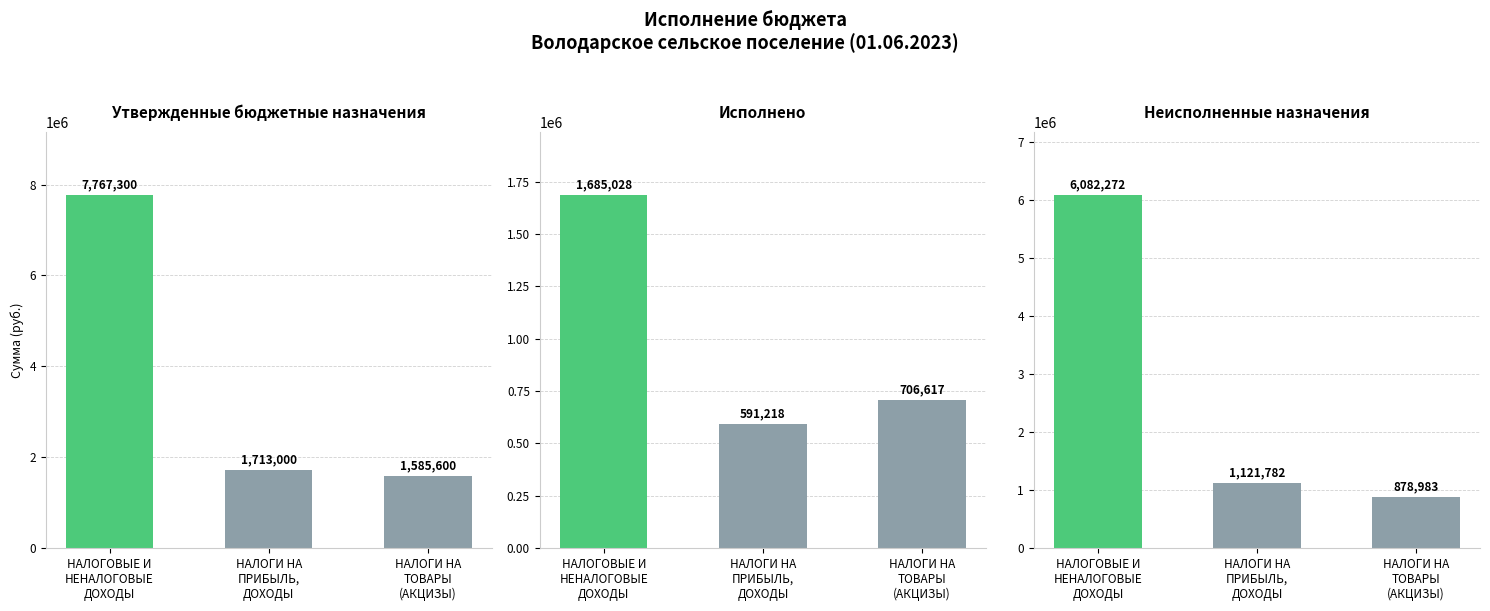

At НАЛОГИ НА
ТОВАРЫ
(АКЦИЗЫ), list the series in order from smallest to largest.

Исполнено, Неисполненные назначения, Утвержденные бюджетные назначения